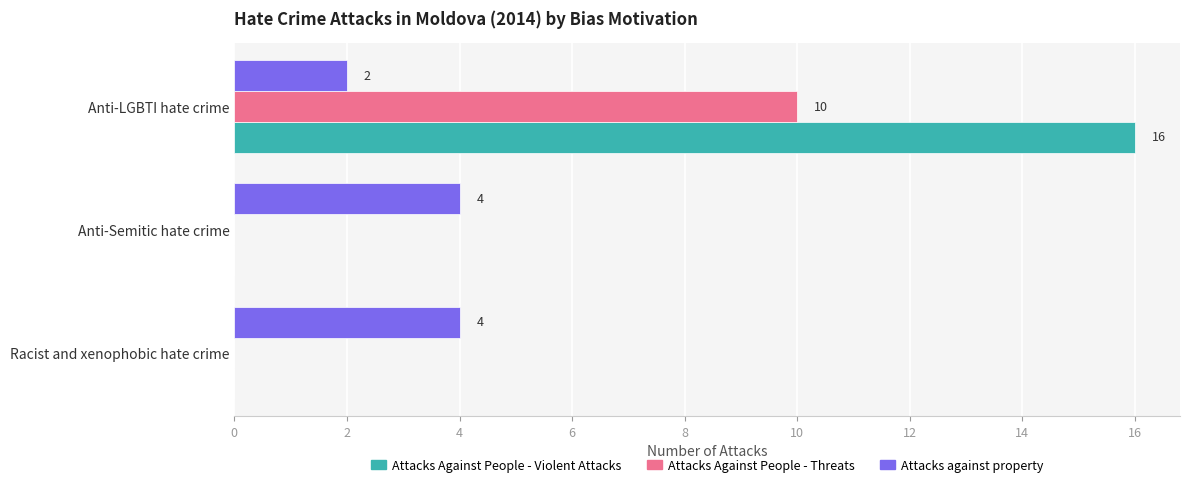

Read the Attacks against property value at Racist and xenophobic hate crime.

4